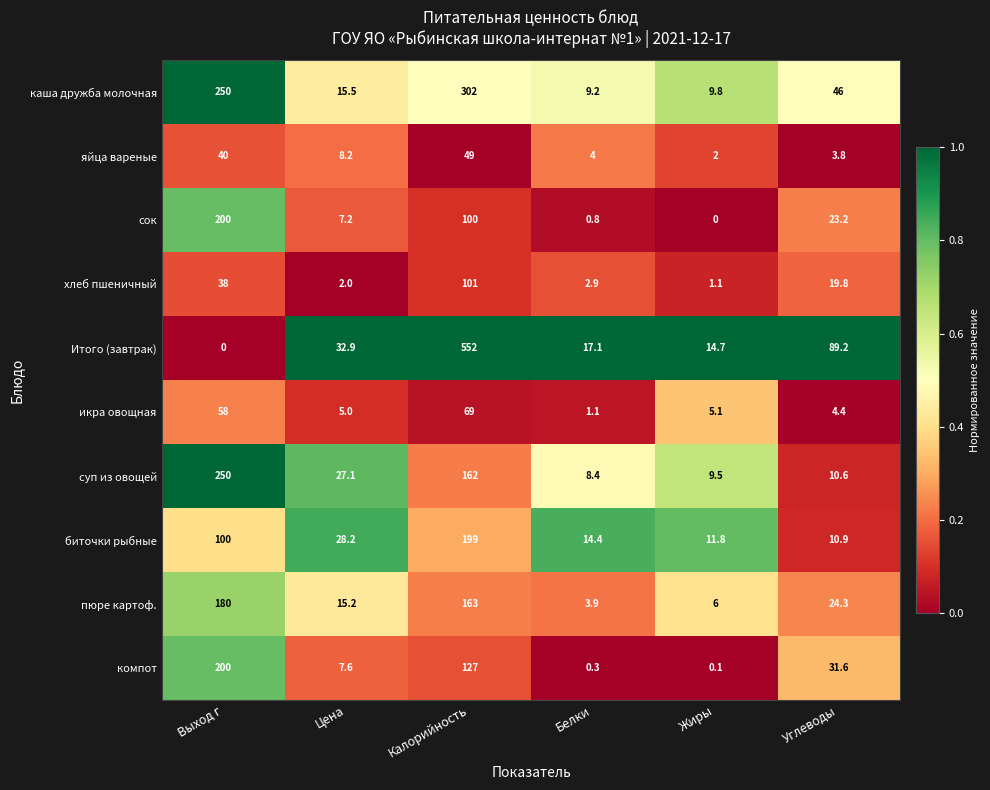

At which category does the chart reach its peak across all series?

Калорийность